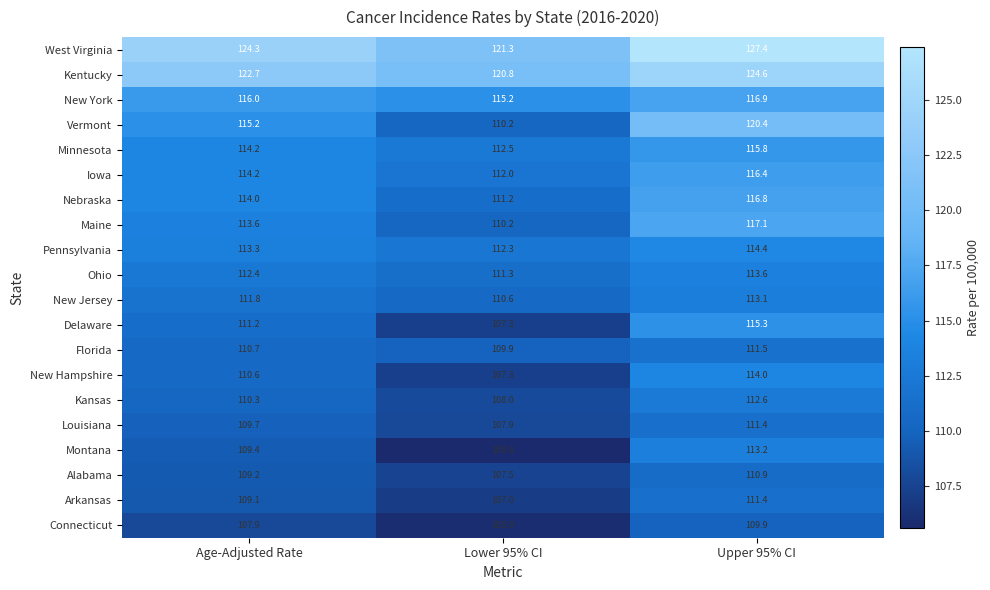

Is it true that Florida equals 77.5 at Age-Adjusted Rate?

False